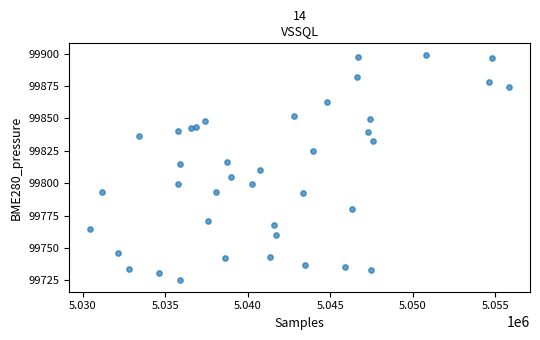

What is the range of X values (max minus min)?

25380.0